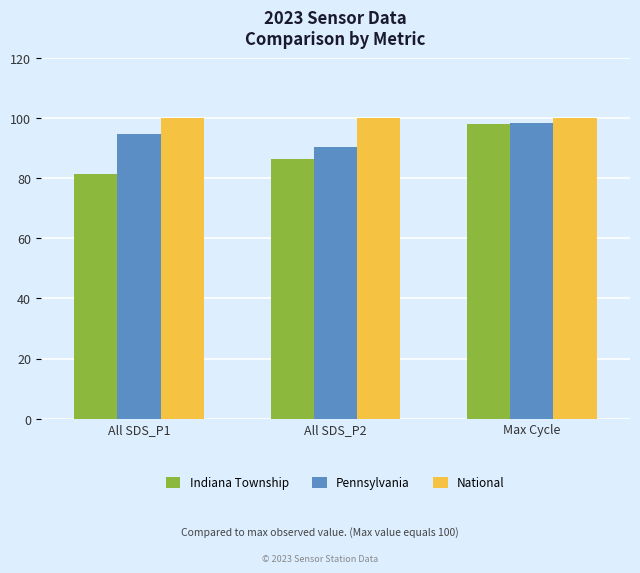

The Pennsylvania series shows 90.4 at All SDS_P2. True or false?

True